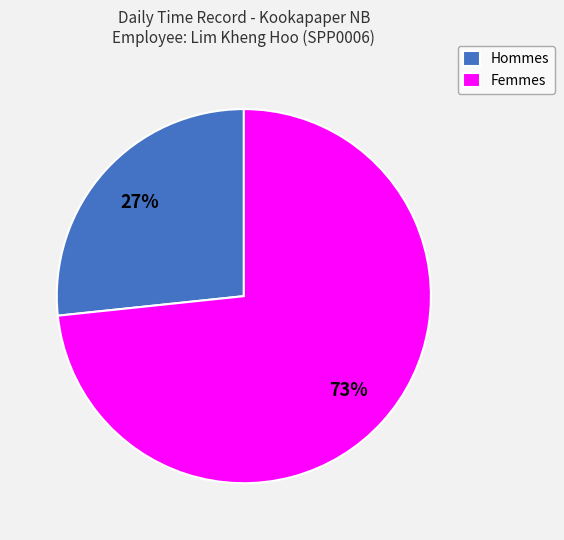

To the nearest percent, what is the average slice percentage?

50%